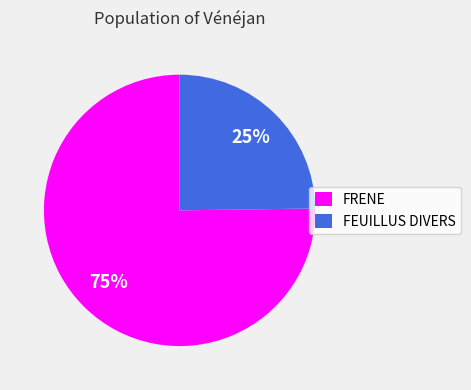

To the nearest percent, what percentage of the pie is FRENE?

75%